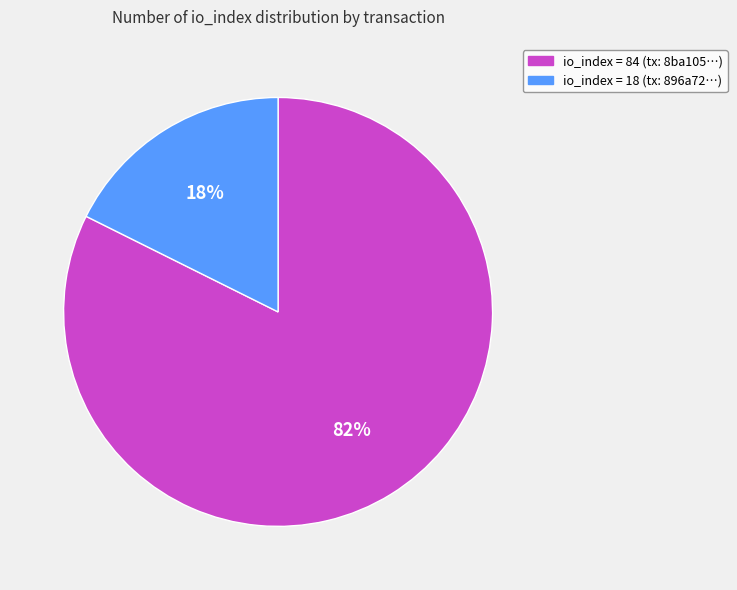

To the nearest percent, what is the average slice percentage?

50%